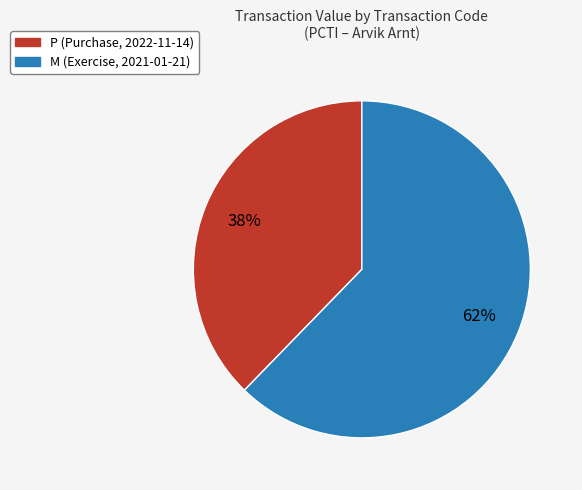

Is there any slice that represents more than half of the pie?

Yes